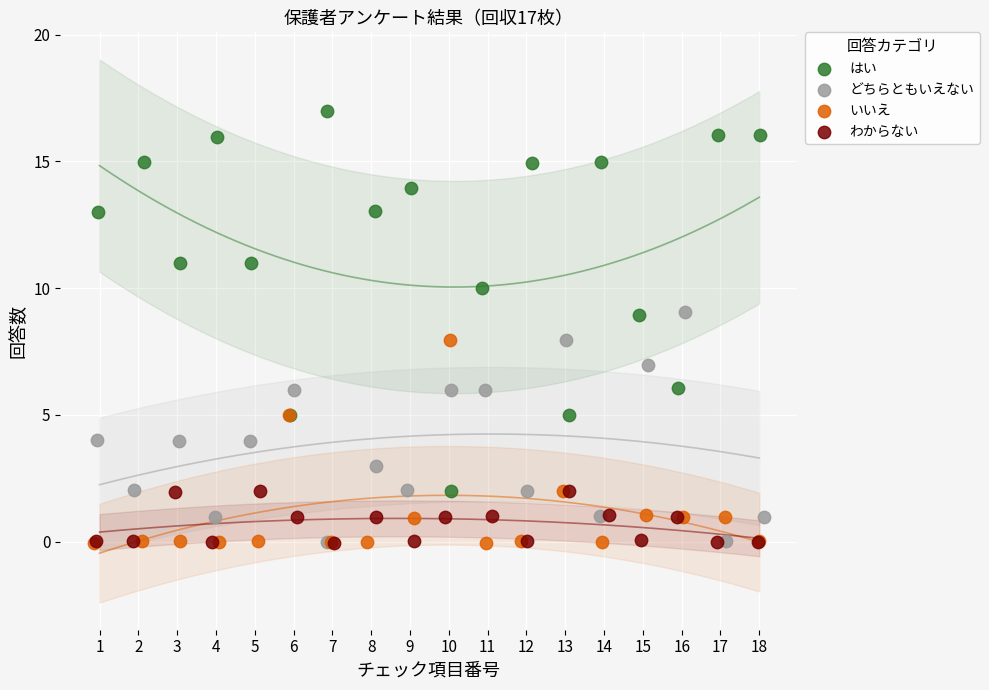

Which series contains the highest Y value?

はい